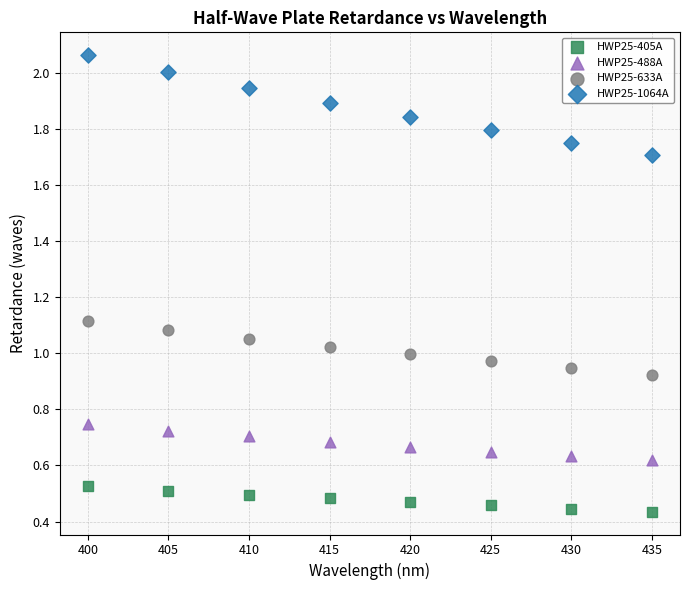

Which series has the largest Y range (max minus min)?

HWP25-1064A